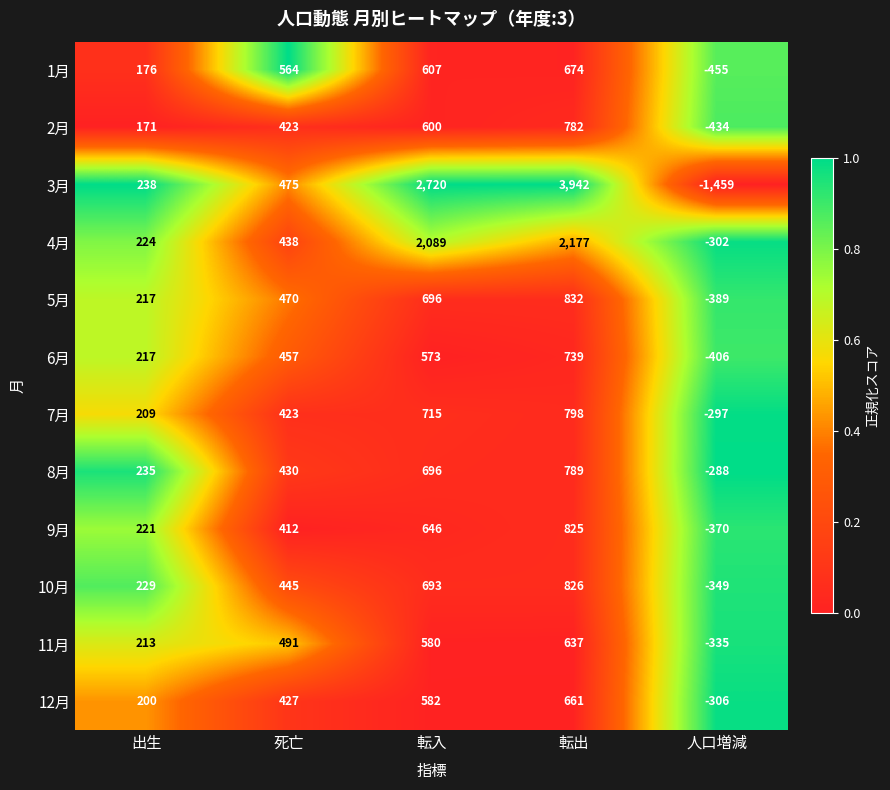

The 11月 series shows -144 at 人口増減. True or false?

False